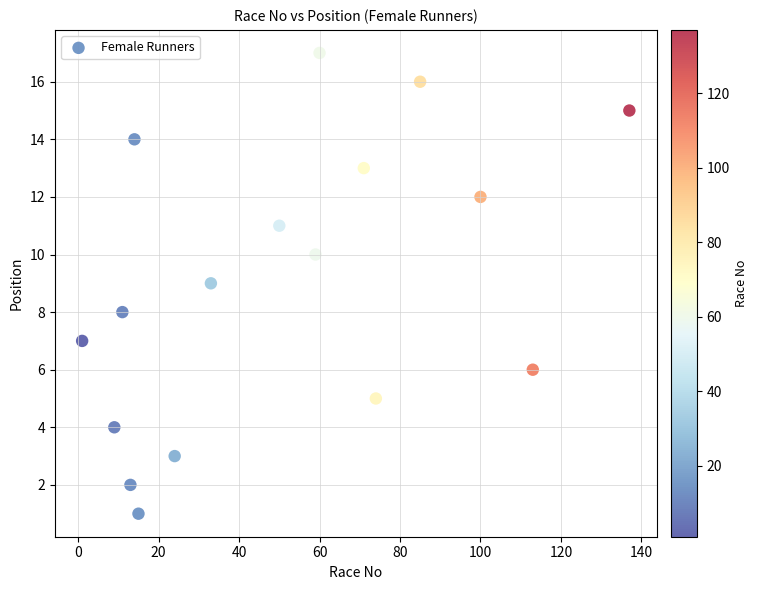

What is the range of Y values (max minus min)?

16